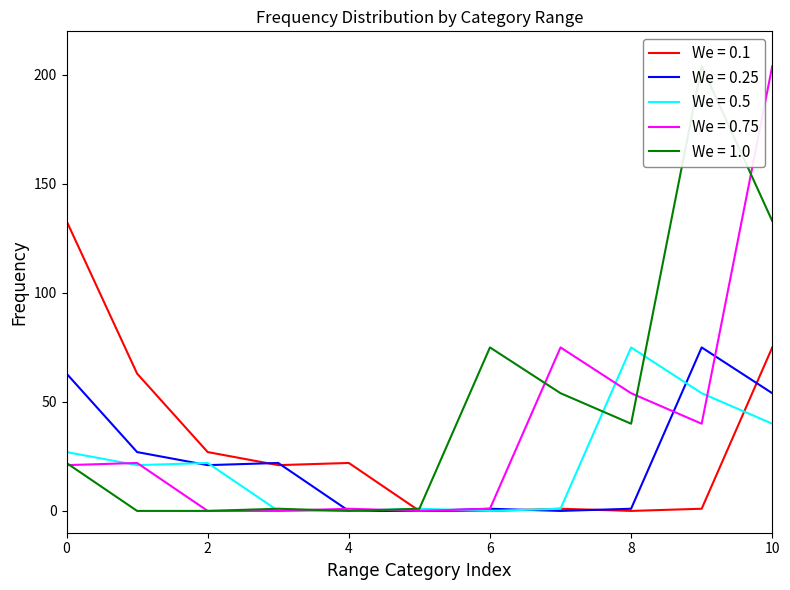

Where is 0-20 nearest to the value 66?

21`40